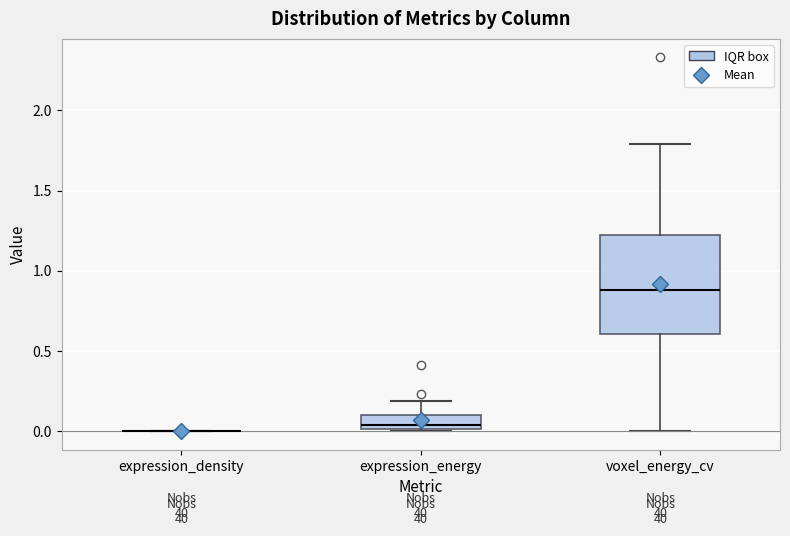

Reading left to right, read every box against the y-axis: the position of its median line, the range the box covers, and the ends of its whiskers. The values are not printed on the chart, so give them approximately, as read against the axis.

expression_density: box collapsed to a line at 0.00, whiskers 0.00 to 0.00
expression_energy: median 0.05, box 0.00 to 0.10, whiskers 0.00 (just below the box's lower edge) to 0.20
voxel_energy_cv: median 0.90, box 0.60 to 1.20, whiskers 0.00 to 1.80